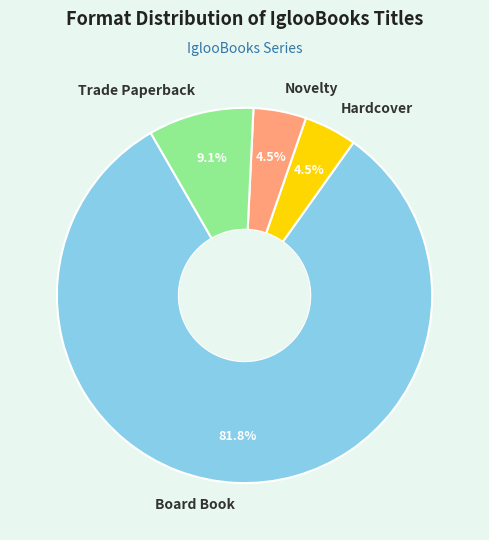

To the nearest percent, what is the difference between the largest and smallest slice percentages?

77%